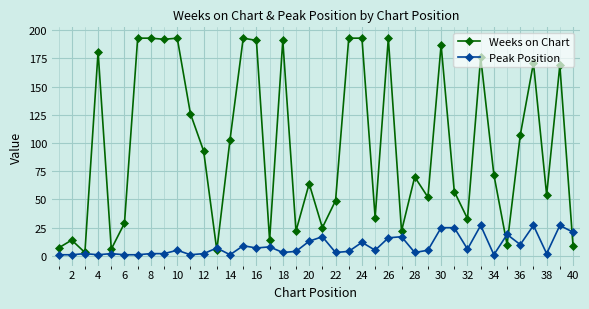

True or false: Peak Position has more than 2 points higher than both neighbors.

True